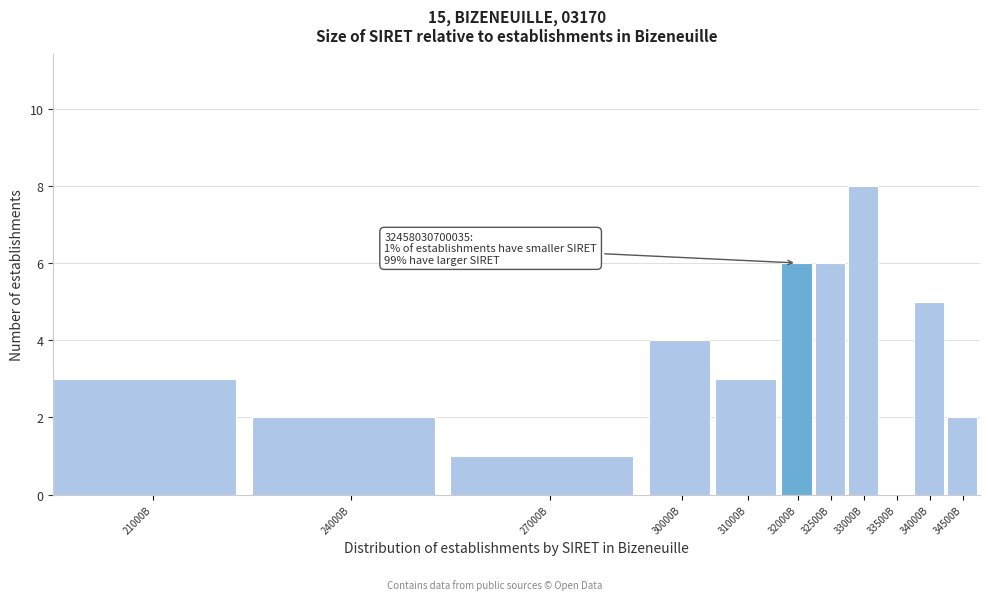

Reading left to right, what are all the values shown in this chart?

21000B=3	24000B=2	27000B=1	30000B=4	31000B=3	32000B=6	32500B=6	33000B=8	33500B=0	34000B=5	34500B=2